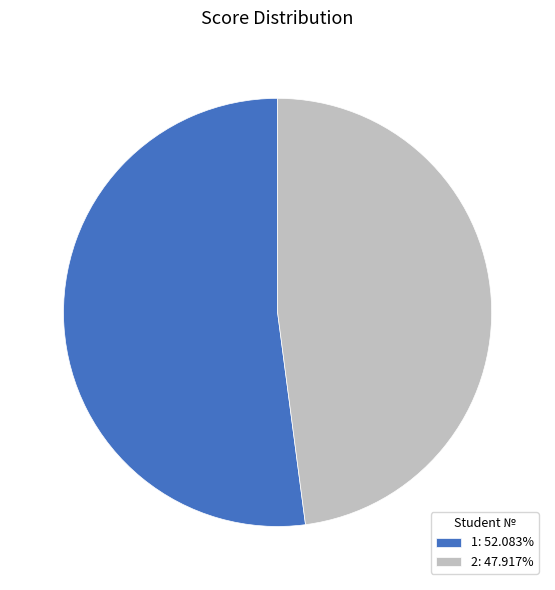

Which slice is the smallest?

2